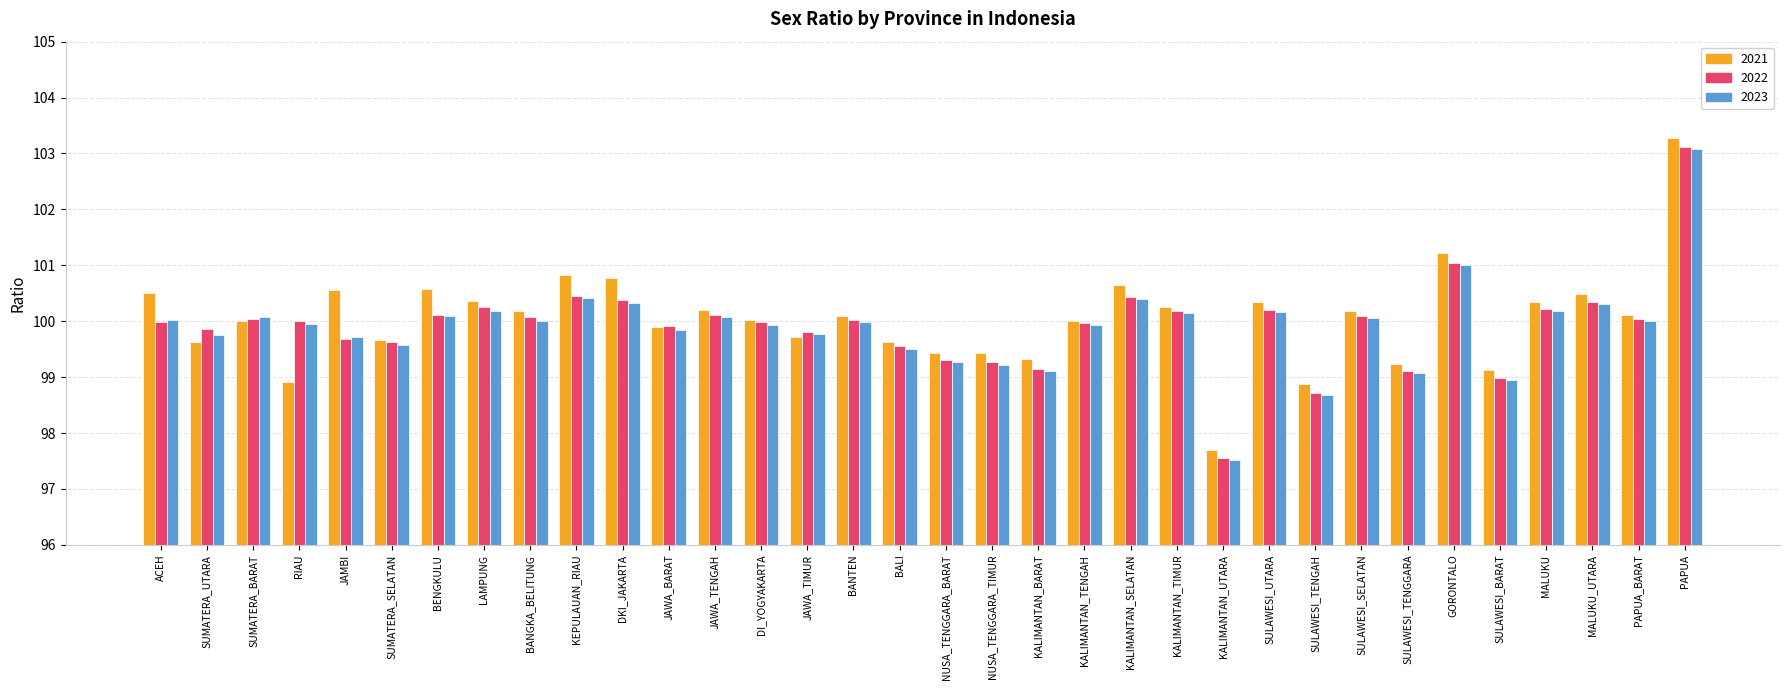

The value of 2021 at ACEH is 64.8. True or false?

False